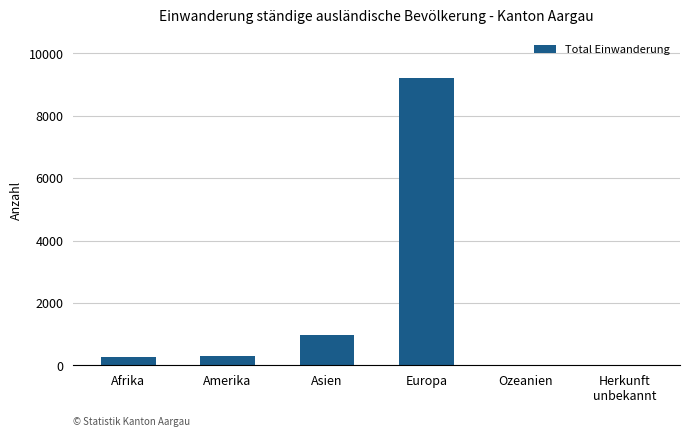

Which category has the highest value across all series?

Europa